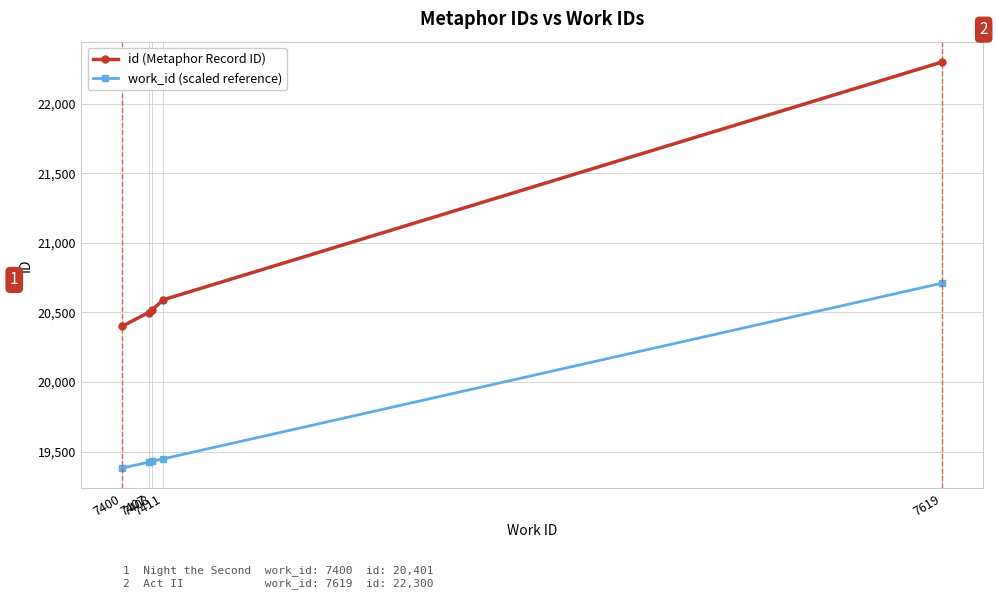

What is the difference between the work_id (scaled reference) values at 7400 and 7411?

66.8